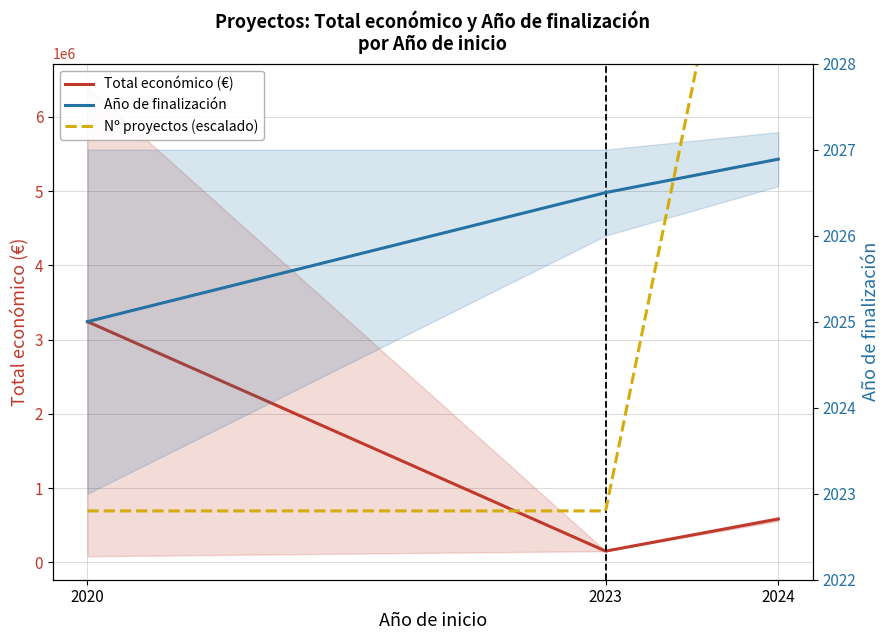

Count the number of categories in the chart.

3